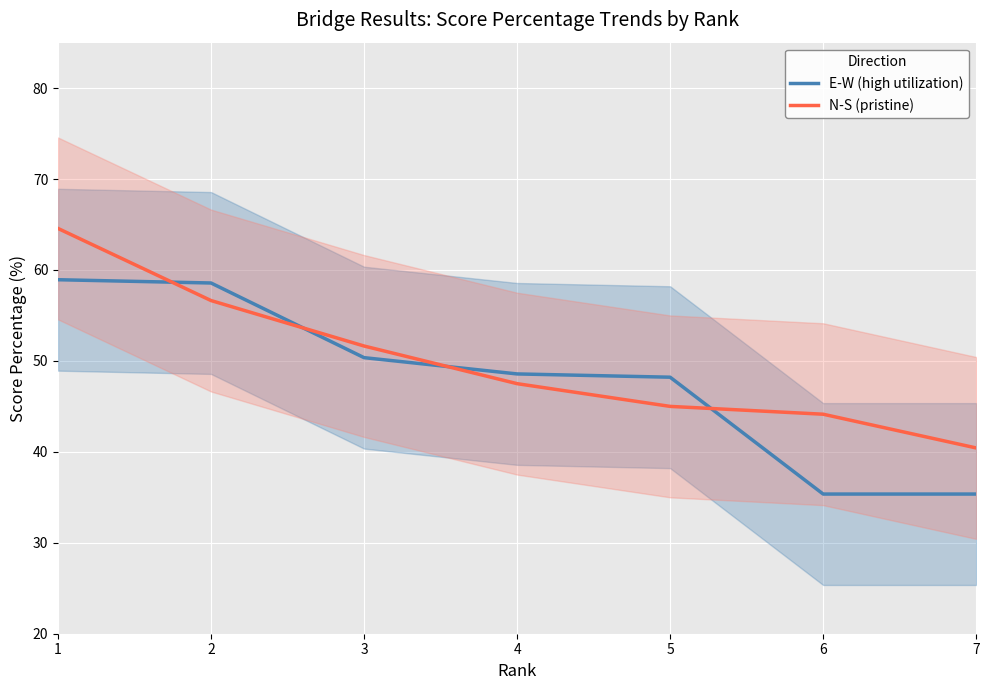

True or false: N-S (pristine) has more than 0 points higher than both neighbors.

False